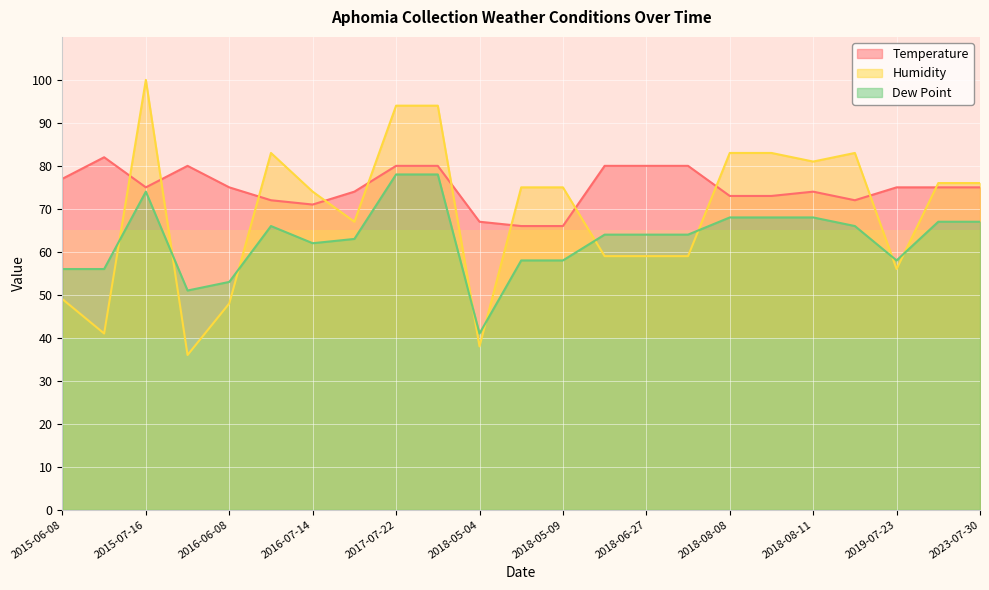

What is the sum of all Humidity values?

1589